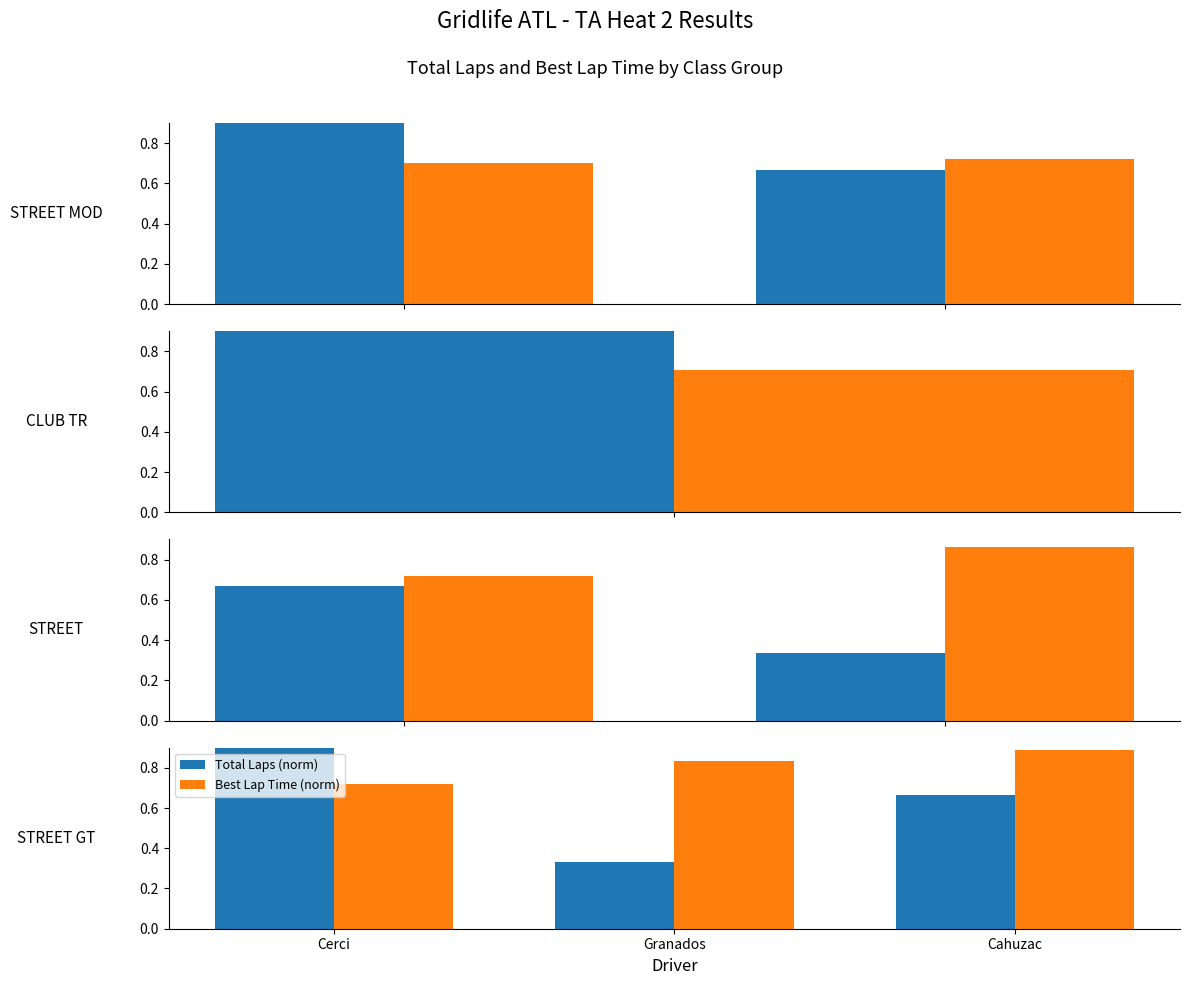

What are all the series names shown in the legend?

Total Laps (norm), Best Lap Time (norm)